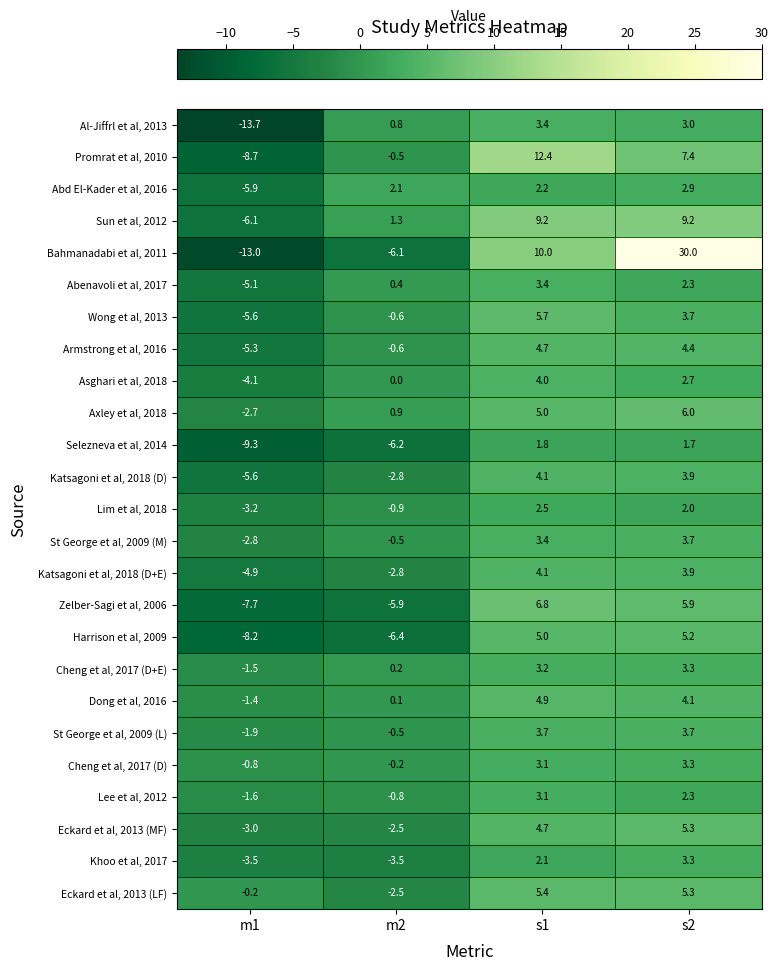

What is the sum of the Harrison et al, 2009 values at s2 and m2?

-1.2